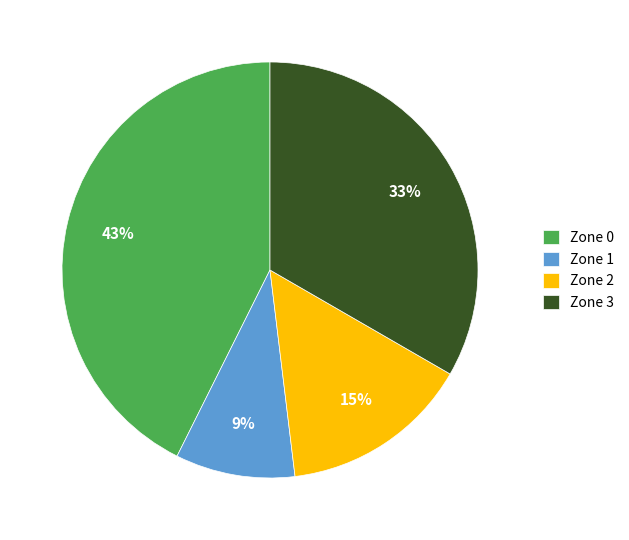

To the nearest percent, what is the combined percentage of Zone 1 and Zone 0?

52%